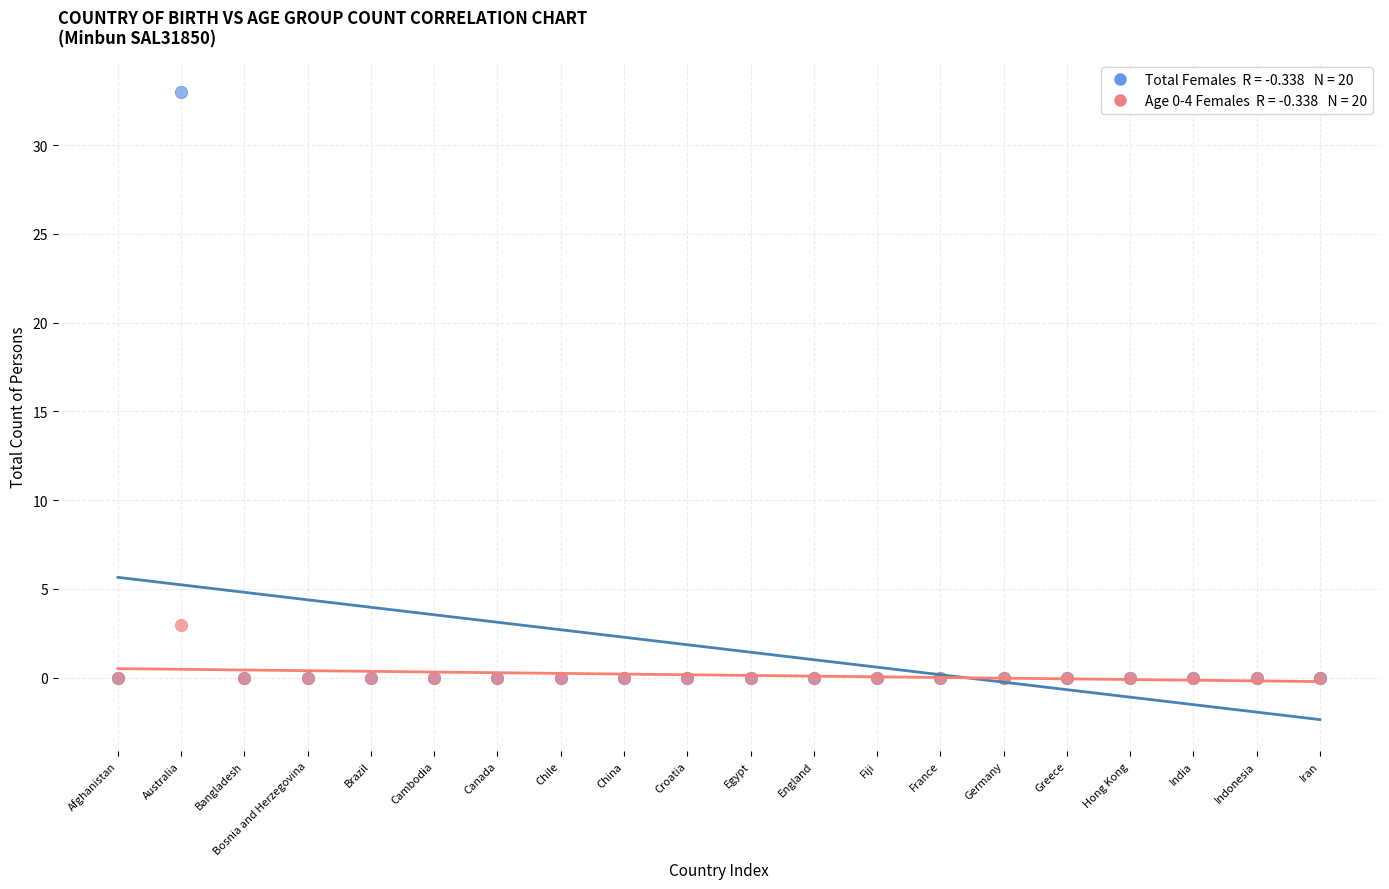

Across all series, what Y value is closest to 16?

3